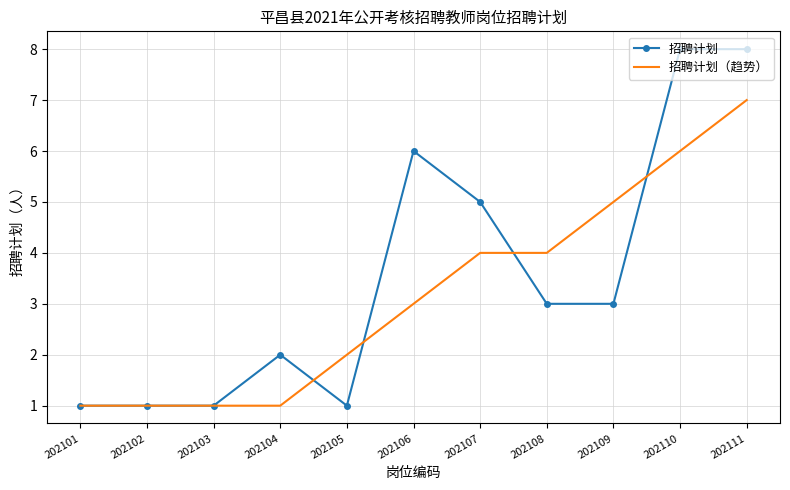

Which series has the largest range (max minus min)?

招聘计划